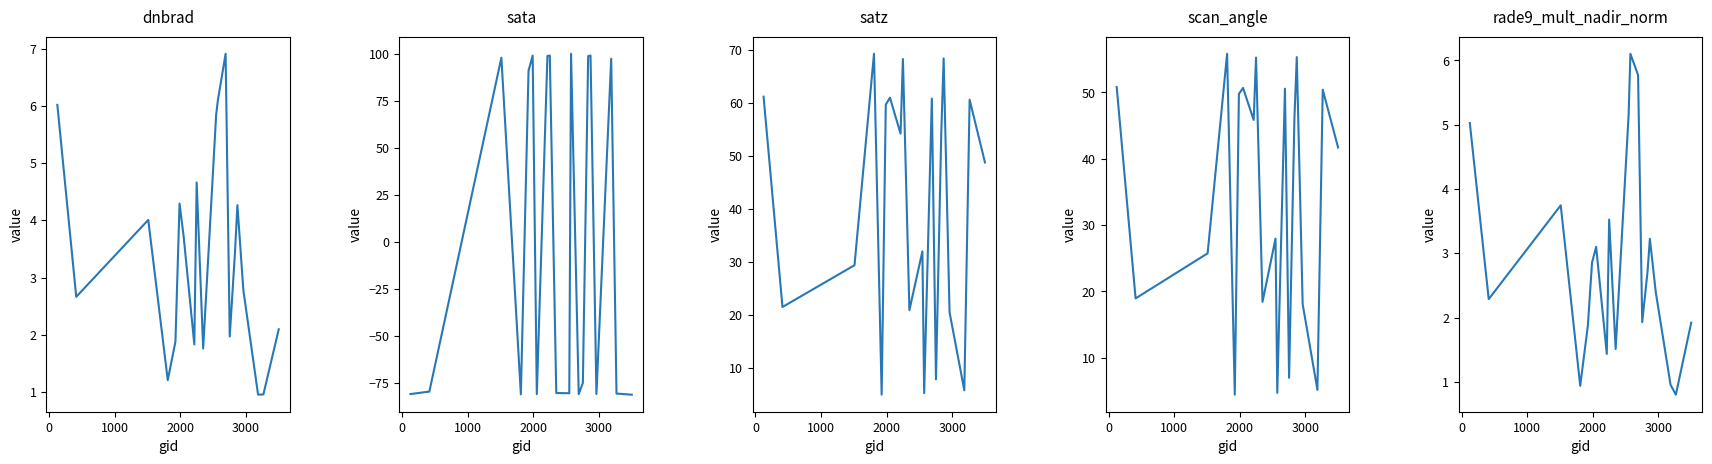

What is the difference between the maximum and minimum values in the satz series?

64.2